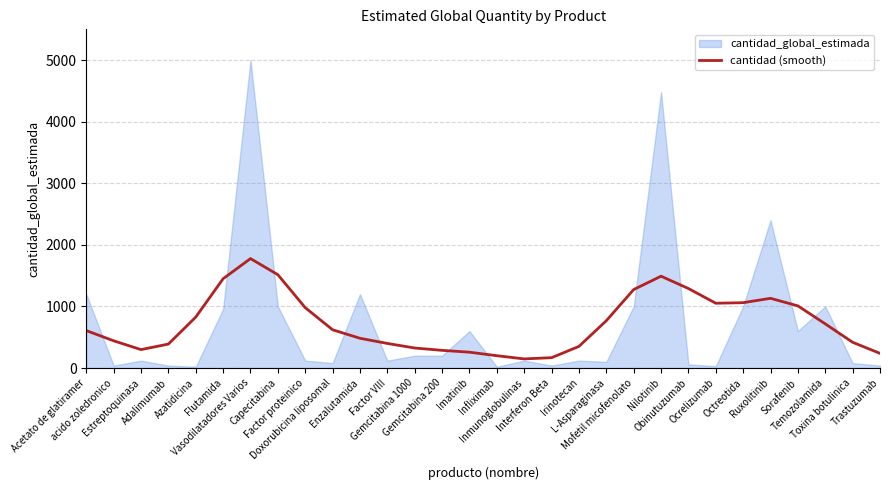

What is the difference between the second highest and minimum values?

1367